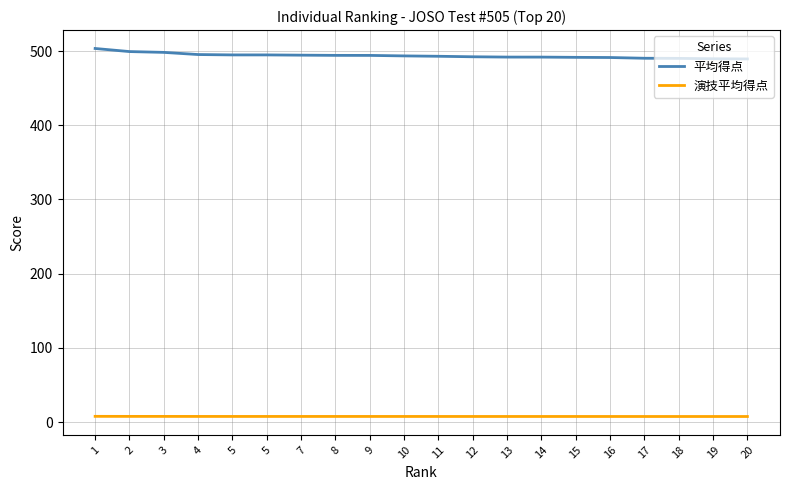

How many lines are shown in the chart?

2